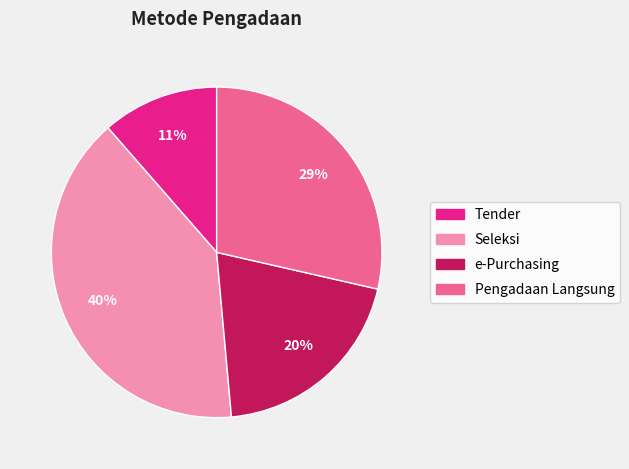

Is there any slice that represents more than half of the pie?

No